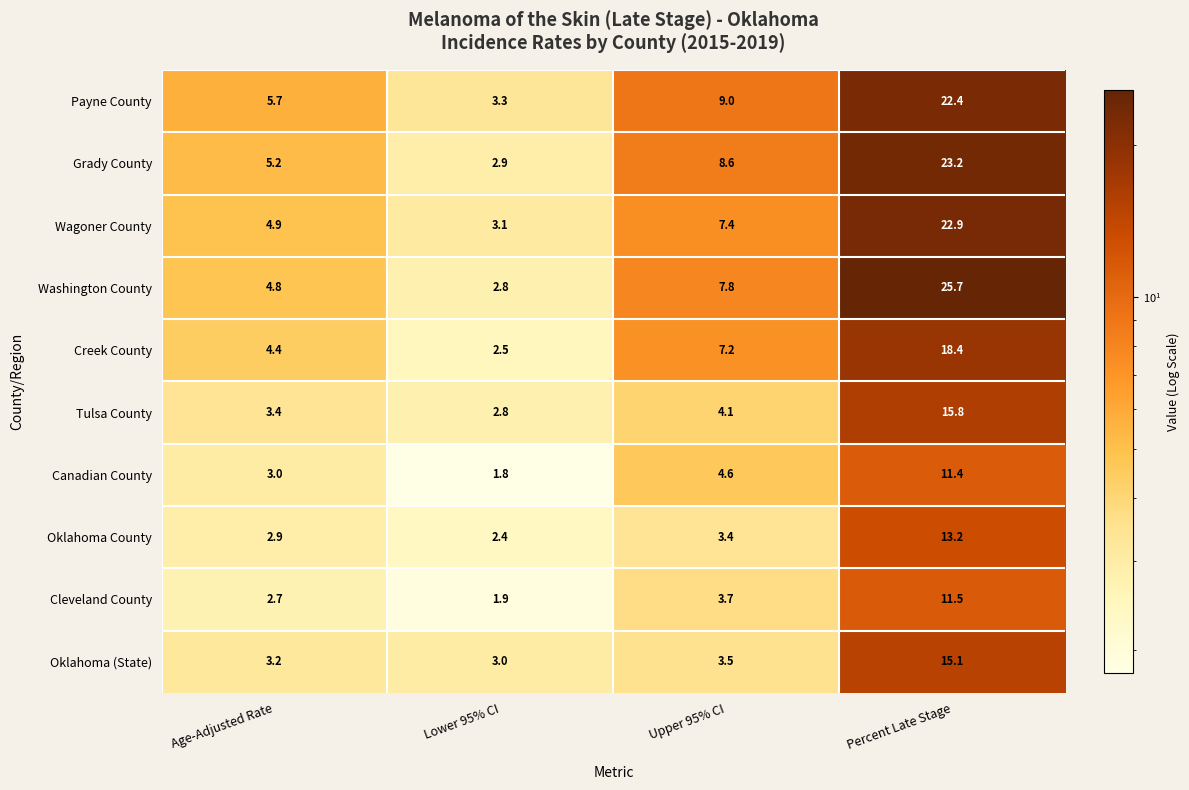

Count the number of categories in the chart.

4